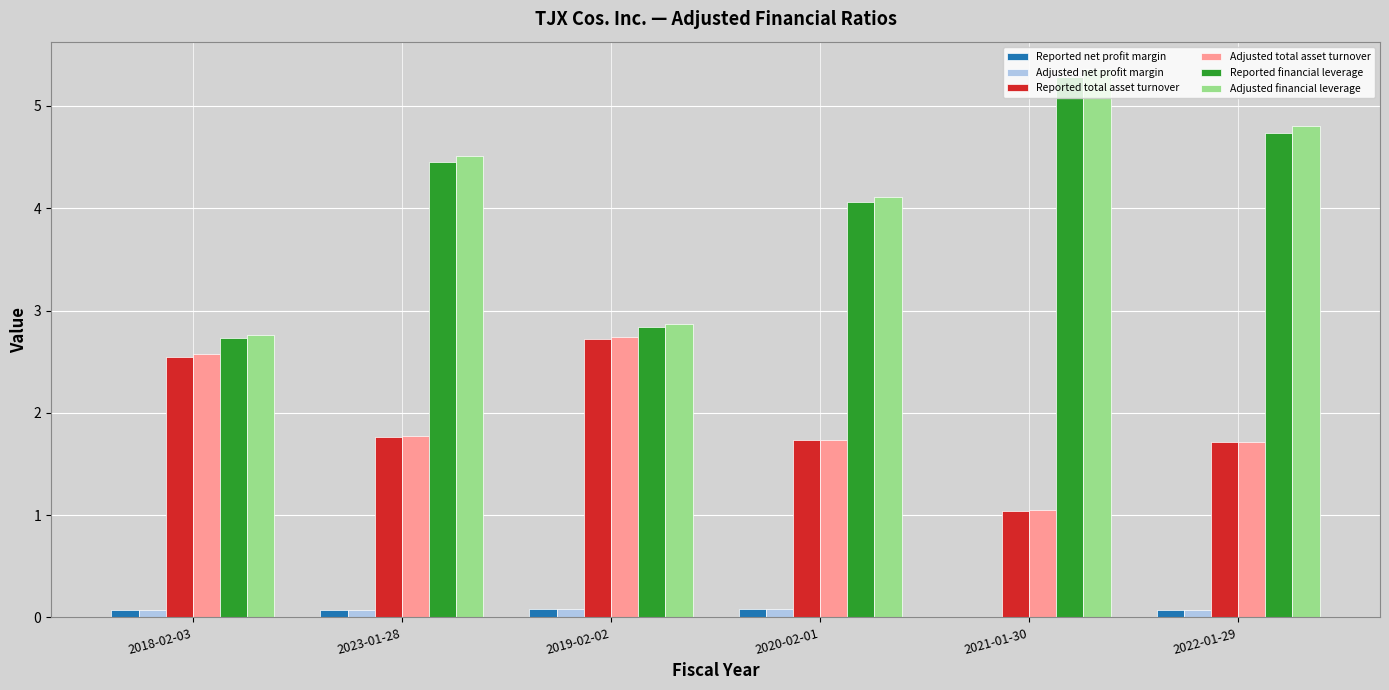

Is the value of Adjusted total asset turnover at 2019-02-02 greater than the value of Reported financial leverage at 2022-01-29?

No